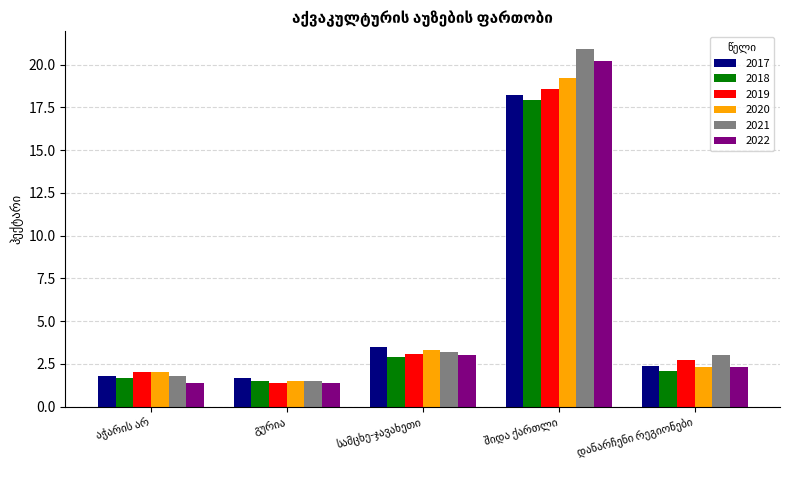

Which series has the widest spread of values?

2021